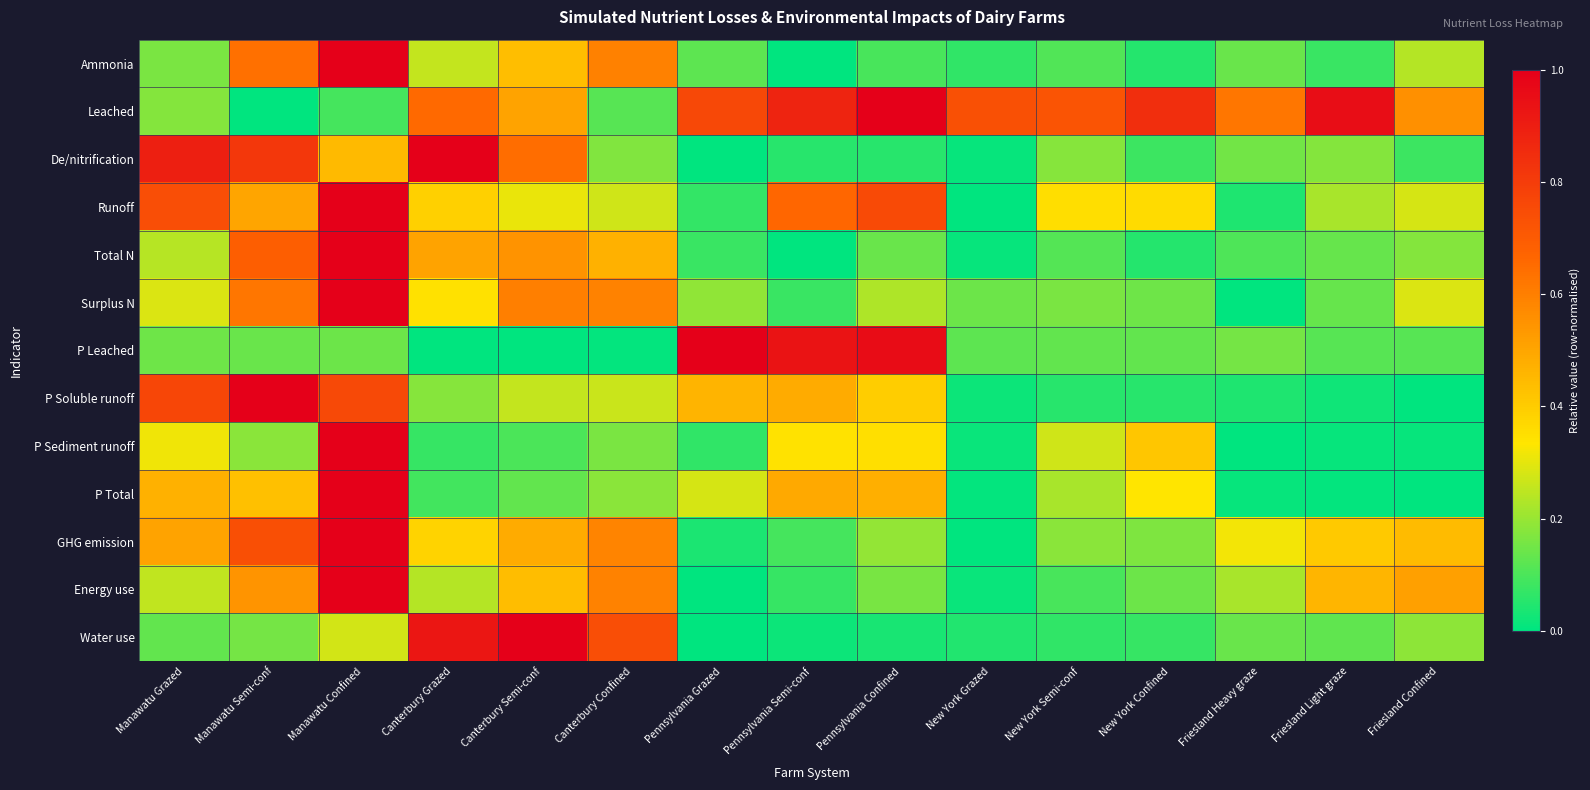

Reading left to right, what are all the values shown in this chart?

Ammonia: Manawatu Grazed=0.2	Manawatu Semi-conf=0.6	Manawatu Confined=1.0	Canterbury Grazed=0.3	Canterbury Semi-conf=0.4	Canterbury Confined=0.6	Pennsylvania Grazed=0.1	Pennsylvania Semi-conf=0.0	Pennsylvania Confined=0.1	New York Grazed=0.1	New York Semi-conf=0.1	New York Confined=0.0	Friesland Heavy graze=0.1	Friesland Light graze=0.1	Friesland Confined=0.2
Leached: Manawatu Grazed=0.2	Manawatu Semi-conf=0.0	Manawatu Confined=0.1	Canterbury Grazed=0.7	Canterbury Semi-conf=0.5	Canterbury Confined=0.1	Pennsylvania Grazed=0.8	Pennsylvania Semi-conf=0.9	Pennsylvania Confined=1.0	New York Grazed=0.7	New York Semi-conf=0.7	New York Confined=0.8	Friesland Heavy graze=0.6	Friesland Light graze=1.0	Friesland Confined=0.6
De/nitrification: Manawatu Grazed=0.9	Manawatu Semi-conf=0.8	Manawatu Confined=0.4	Canterbury Grazed=1.0	Canterbury Semi-conf=0.6	Canterbury Confined=0.2	Pennsylvania Grazed=0.0	Pennsylvania Semi-conf=0.1	Pennsylvania Confined=0.1	New York Grazed=0.0	New York Semi-conf=0.2	New York Confined=0.1	Friesland Heavy graze=0.1	Friesland Light graze=0.2	Friesland Confined=0.1
Runoff: Manawatu Grazed=0.7	Manawatu Semi-conf=0.5	Manawatu Confined=1.0	Canterbury Grazed=0.4	Canterbury Semi-conf=0.3	Canterbury Confined=0.3	Pennsylvania Grazed=0.1	Pennsylvania Semi-conf=0.7	Pennsylvania Confined=0.8	New York Grazed=0.0	New York Semi-conf=0.4	New York Confined=0.4	Friesland Heavy graze=0.0	Friesland Light graze=0.2	Friesland Confined=0.3
Total N: Manawatu Grazed=0.2	Manawatu Semi-conf=0.7	Manawatu Confined=1.0	Canterbury Grazed=0.5	Canterbury Semi-conf=0.6	Canterbury Confined=0.5	Pennsylvania Grazed=0.1	Pennsylvania Semi-conf=0.0	Pennsylvania Confined=0.1	New York Grazed=0.0	New York Semi-conf=0.1	New York Confined=0.0	Friesland Heavy graze=0.1	Friesland Light graze=0.1	Friesland Confined=0.2
Surplus N: Manawatu Grazed=0.3	Manawatu Semi-conf=0.6	Manawatu Confined=1.0	Canterbury Grazed=0.3	Canterbury Semi-conf=0.6	Canterbury Confined=0.6	Pennsylvania Grazed=0.2	Pennsylvania Semi-conf=0.1	Pennsylvania Confined=0.2	New York Grazed=0.1	New York Semi-conf=0.2	New York Confined=0.1	Friesland Heavy graze=0.0	Friesland Light graze=0.1	Friesland Confined=0.3
P Leached: Manawatu Grazed=0.1	Manawatu Semi-conf=0.1	Manawatu Confined=0.1	Canterbury Grazed=0.0	Canterbury Semi-conf=0.0	Canterbury Confined=0.0	Pennsylvania Grazed=1.0	Pennsylvania Semi-conf=0.9	Pennsylvania Confined=1.0	New York Grazed=0.1	New York Semi-conf=0.1	New York Confined=0.1	Friesland Heavy graze=0.2	Friesland Light graze=0.1	Friesland Confined=0.1
P Soluble runoff: Manawatu Grazed=0.8	Manawatu Semi-conf=1.0	Manawatu Confined=0.8	Canterbury Grazed=0.2	Canterbury Semi-conf=0.3	Canterbury Confined=0.3	Pennsylvania Grazed=0.5	Pennsylvania Semi-conf=0.5	Pennsylvania Confined=0.4	New York Grazed=0.0	New York Semi-conf=0.1	New York Confined=0.1	Friesland Heavy graze=0.0	Friesland Light graze=0.0	Friesland Confined=0.0
P Sediment runoff: Manawatu Grazed=0.3	Manawatu Semi-conf=0.2	Manawatu Confined=1.0	Canterbury Grazed=0.1	Canterbury Semi-conf=0.1	Canterbury Confined=0.2	Pennsylvania Grazed=0.1	Pennsylvania Semi-conf=0.3	Pennsylvania Confined=0.3	New York Grazed=0.0	New York Semi-conf=0.3	New York Confined=0.4	Friesland Heavy graze=0.0	Friesland Light graze=0.0	Friesland Confined=0.0
P Total: Manawatu Grazed=0.5	Manawatu Semi-conf=0.4	Manawatu Confined=1.0	Canterbury Grazed=0.1	Canterbury Semi-conf=0.1	Canterbury Confined=0.2	Pennsylvania Grazed=0.3	Pennsylvania Semi-conf=0.5	Pennsylvania Confined=0.5	New York Grazed=0.0	New York Semi-conf=0.2	New York Confined=0.3	Friesland Heavy graze=0.0	Friesland Light graze=0.0	Friesland Confined=0.0
GHG emission: Manawatu Grazed=0.5	Manawatu Semi-conf=0.7	Manawatu Confined=1.0	Canterbury Grazed=0.4	Canterbury Semi-conf=0.5	Canterbury Confined=0.6	Pennsylvania Grazed=0.0	Pennsylvania Semi-conf=0.1	Pennsylvania Confined=0.2	New York Grazed=0.0	New York Semi-conf=0.2	New York Confined=0.2	Friesland Heavy graze=0.3	Friesland Light graze=0.4	Friesland Confined=0.4
Energy use: Manawatu Grazed=0.3	Manawatu Semi-conf=0.5	Manawatu Confined=1.0	Canterbury Grazed=0.2	Canterbury Semi-conf=0.4	Canterbury Confined=0.6	Pennsylvania Grazed=0.0	Pennsylvania Semi-conf=0.1	Pennsylvania Confined=0.2	New York Grazed=0.0	New York Semi-conf=0.1	New York Confined=0.1	Friesland Heavy graze=0.2	Friesland Light graze=0.5	Friesland Confined=0.5
Water use: Manawatu Grazed=0.1	Manawatu Semi-conf=0.2	Manawatu Confined=0.3	Canterbury Grazed=0.9	Canterbury Semi-conf=1.0	Canterbury Confined=0.7	Pennsylvania Grazed=0.0	Pennsylvania Semi-conf=0.0	Pennsylvania Confined=0.0	New York Grazed=0.0	New York Semi-conf=0.1	New York Confined=0.1	Friesland Heavy graze=0.1	Friesland Light graze=0.1	Friesland Confined=0.2